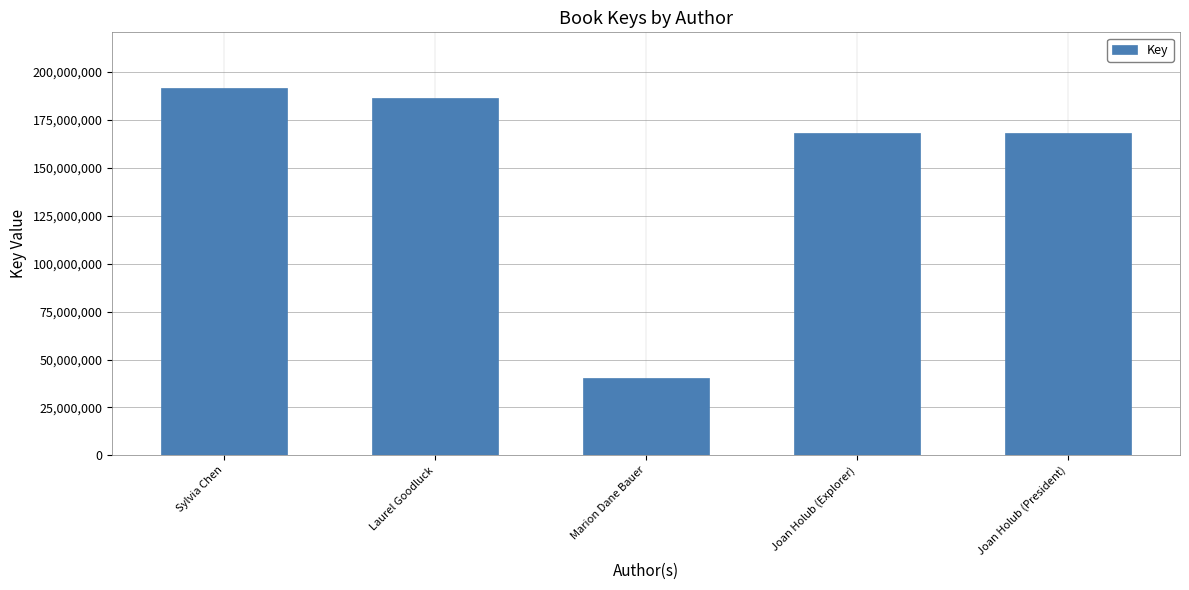

Read the value at Laurel Goodluck.

186535550